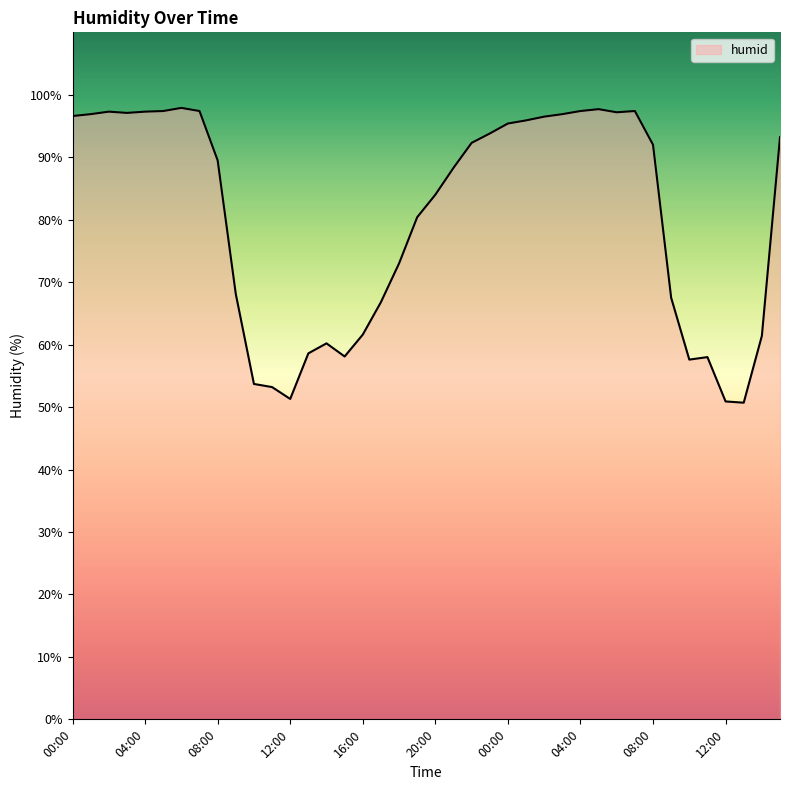

What is the smallest value displayed?

50.7